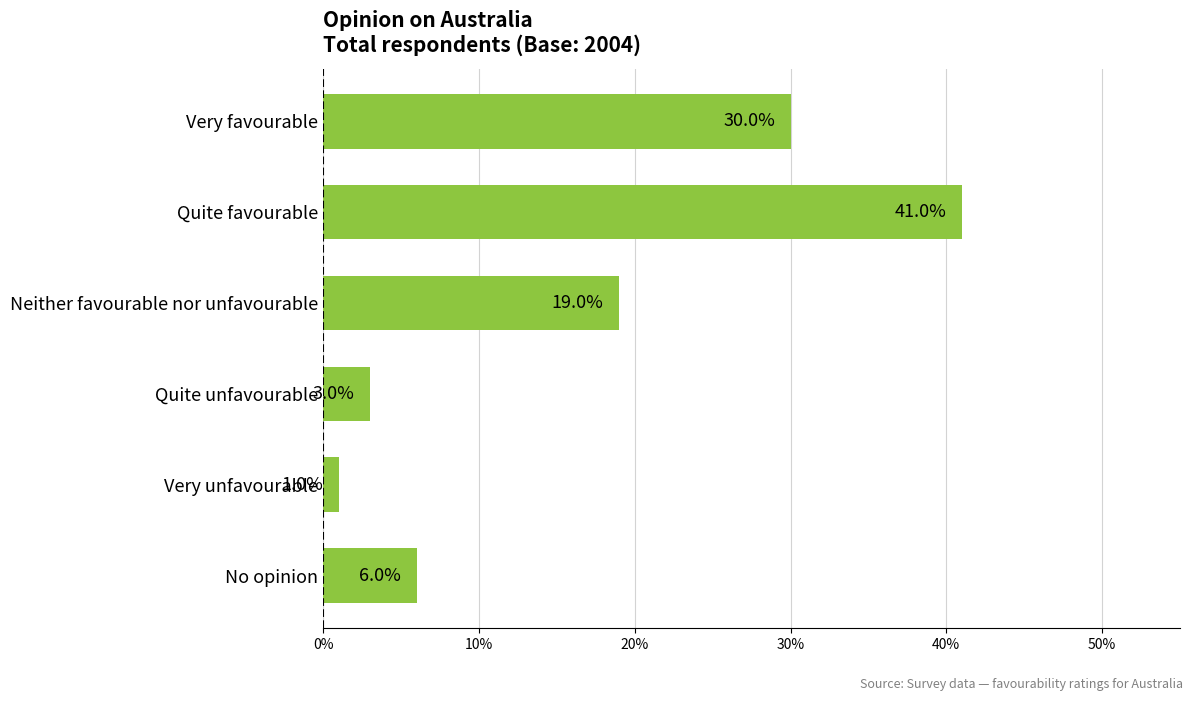

Are the bars horizontal?

Yes